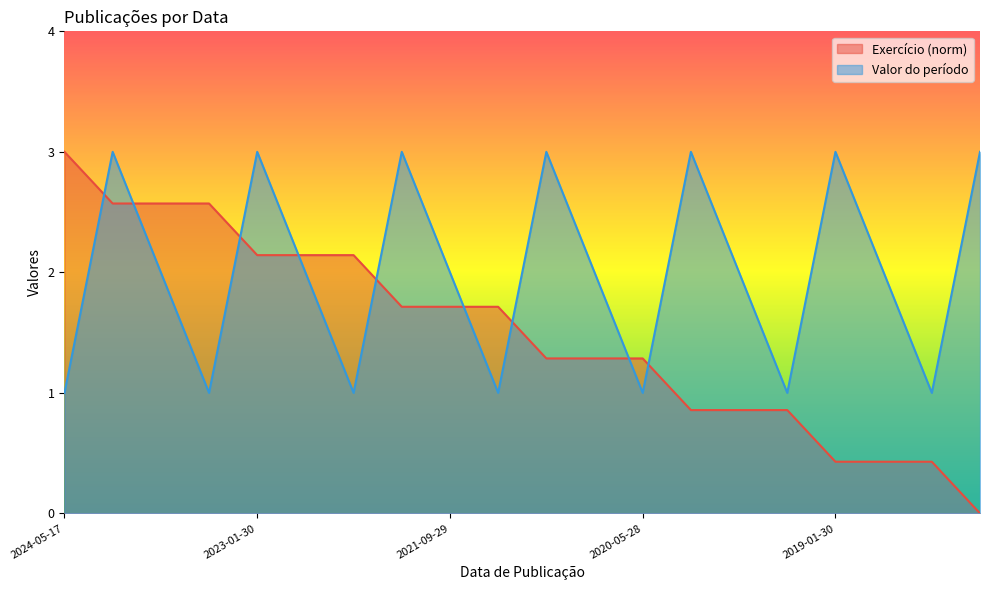

Between 2023-05-29 and 2018-05-24, which is larger?

2023-05-29